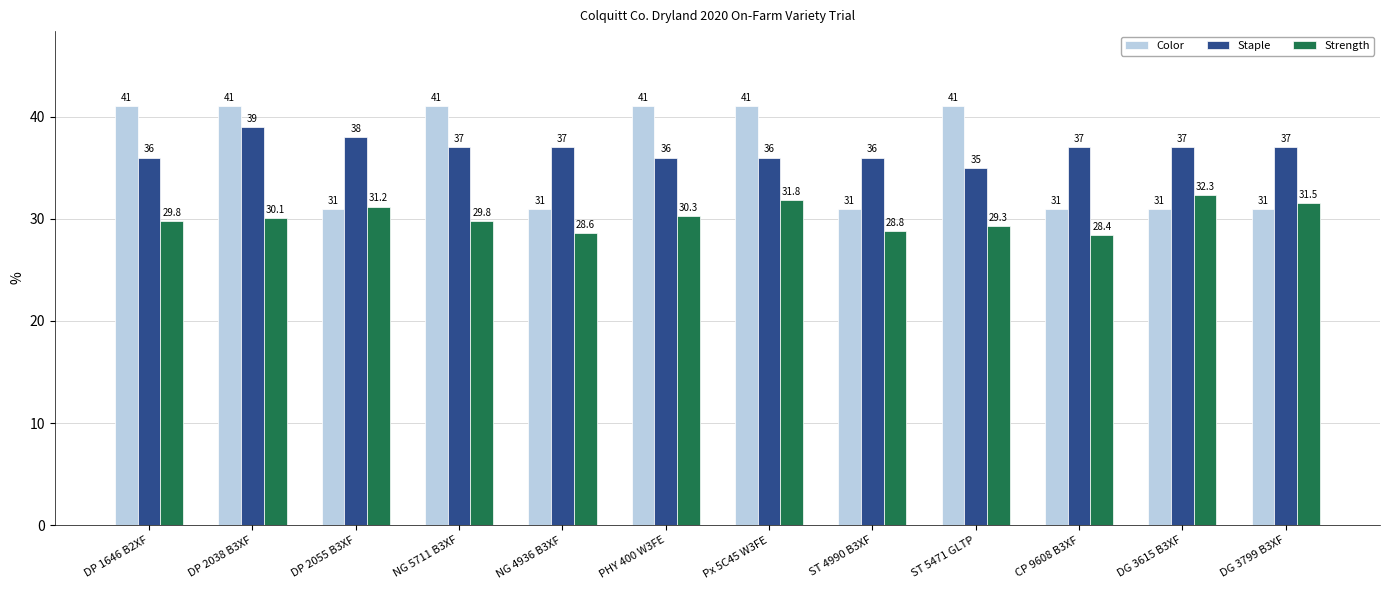

Where does the Staple series first go above 37?

DP 2038 B3XF